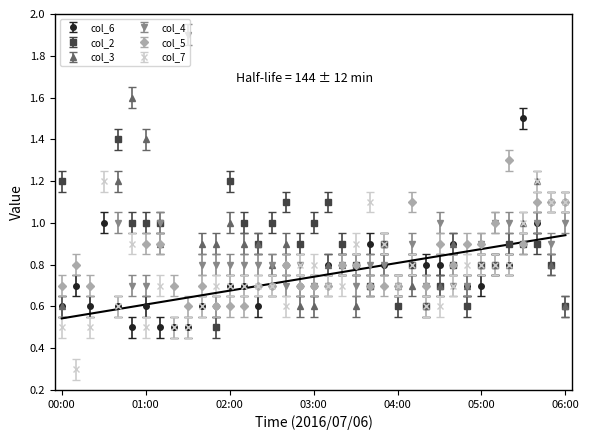

At which label does col_6 reach its minimum?

00:50